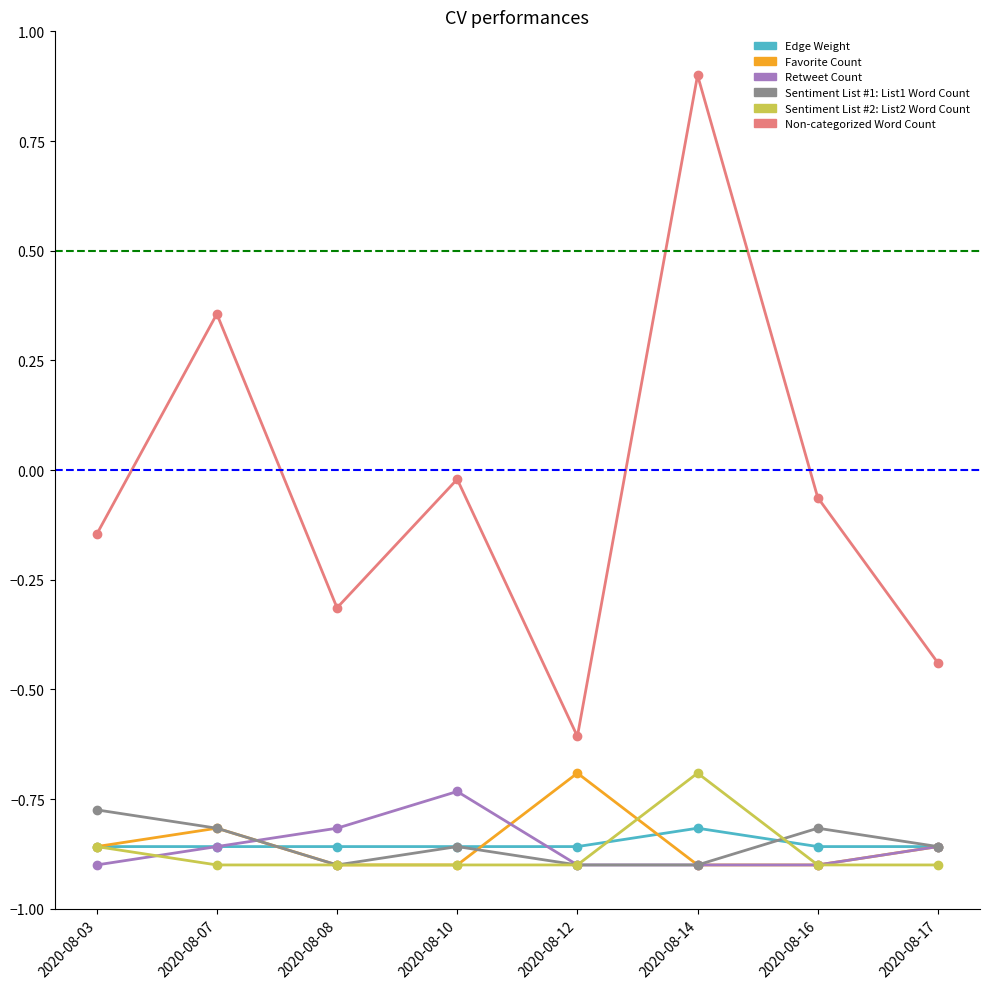

Which series has the largest range (max minus min)?

Non-categorized Word Count